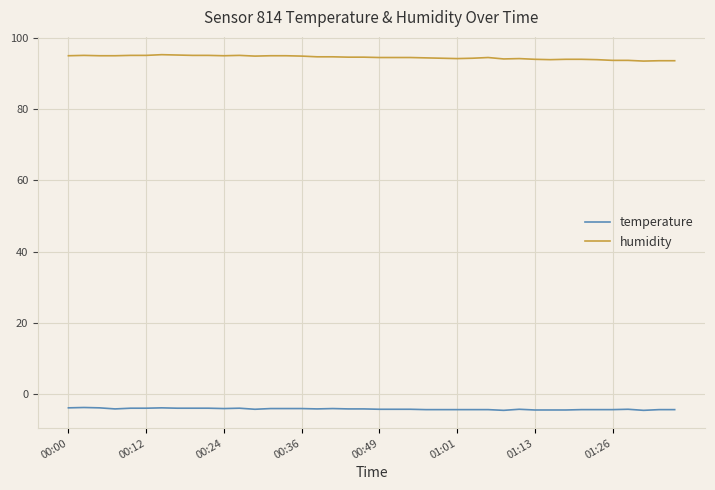

Which series has the largest total across all categories?

humidity